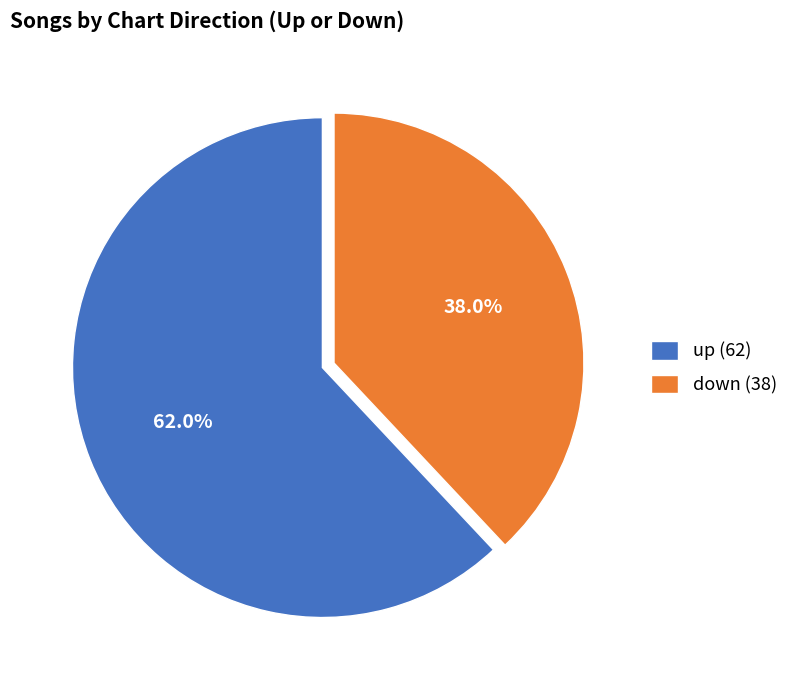

To the nearest percent, what percentage of the pie is up?

62%